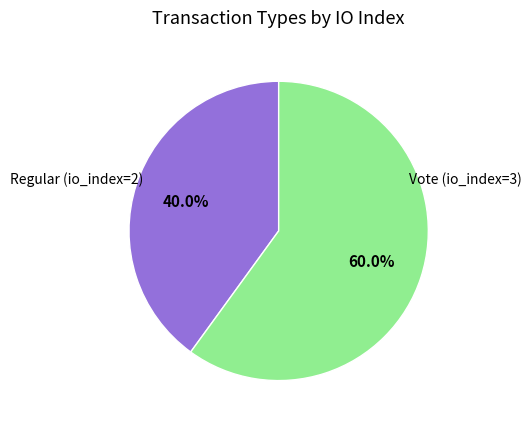

Is there a majority slice in this chart?

Yes